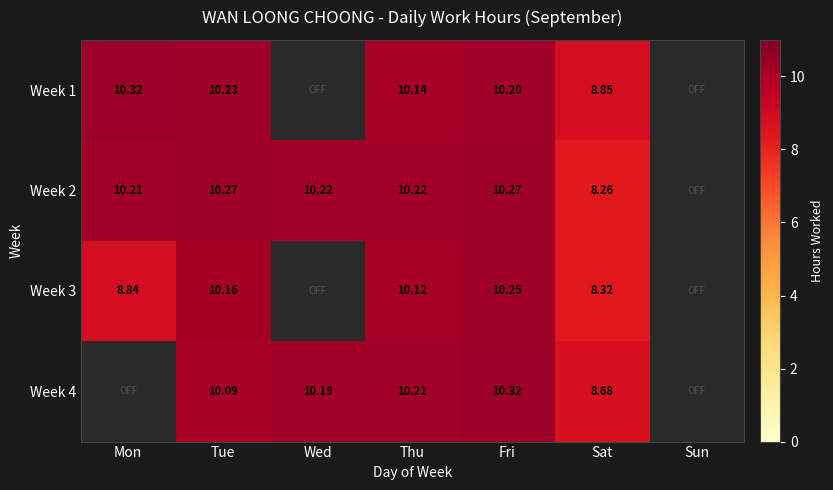

Is the value of Week 3 at Fri greater than the value of Week 2 at Fri?

No